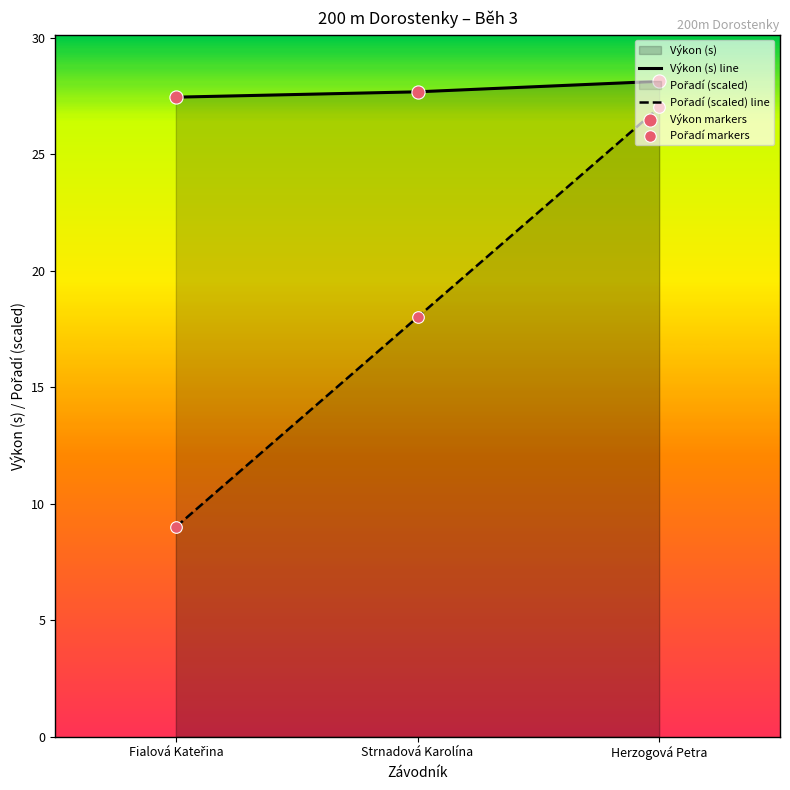

Which series has the largest total across all categories?

Výkon (s) line